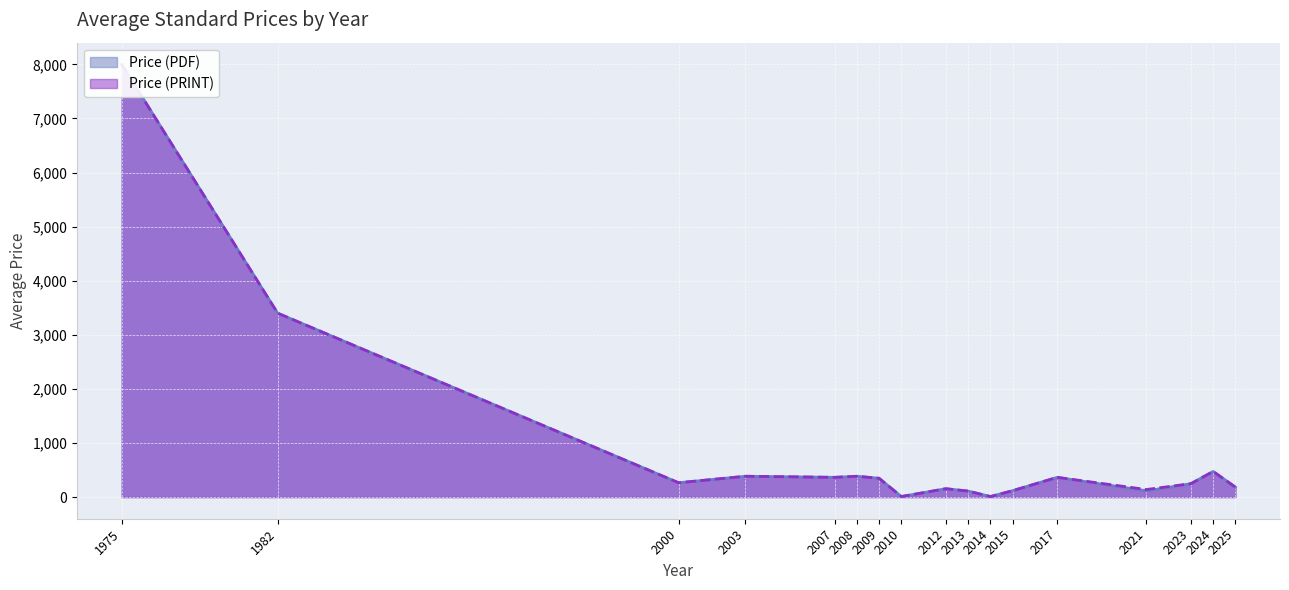

Where is the first local maximum for Price (PDF)?

2003